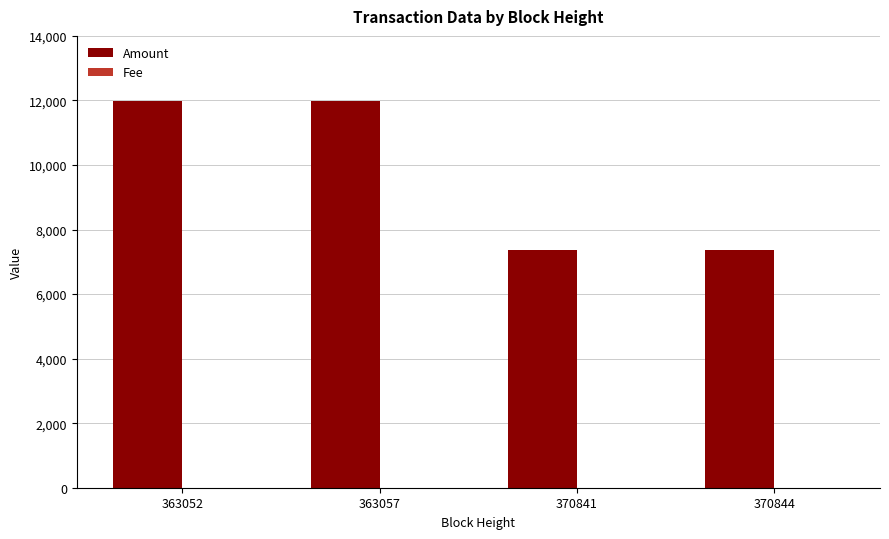

What is the difference between the Amount values at 363057 and 370841?

4606